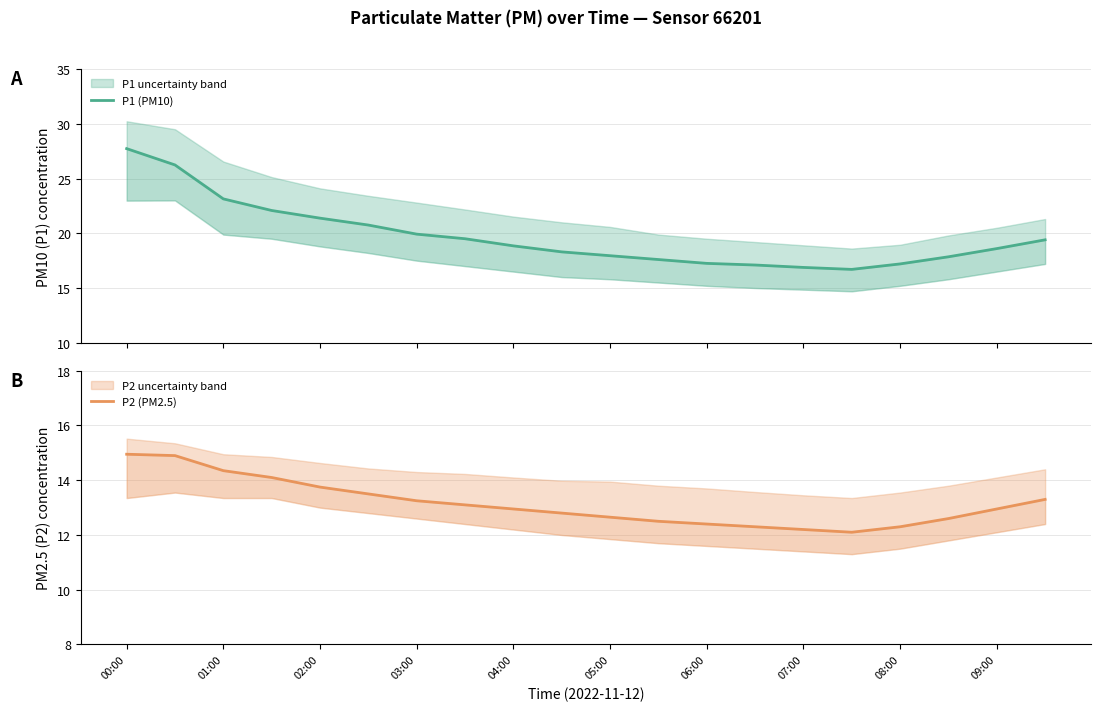

What is the sum of all P1 (PM10) values?

394.4